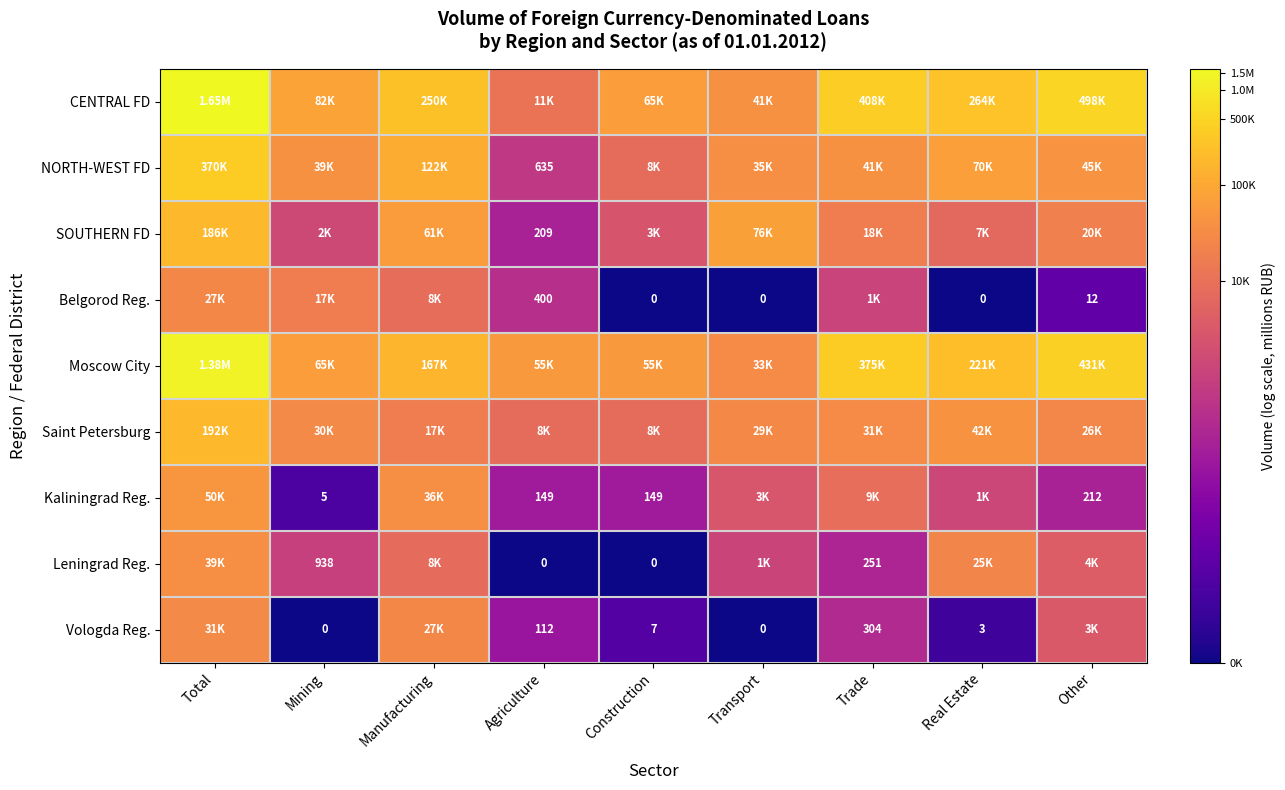

Is the value of SOUTHERN FD at Agriculture greater than the value of Belgorod Reg. at Other?

Yes